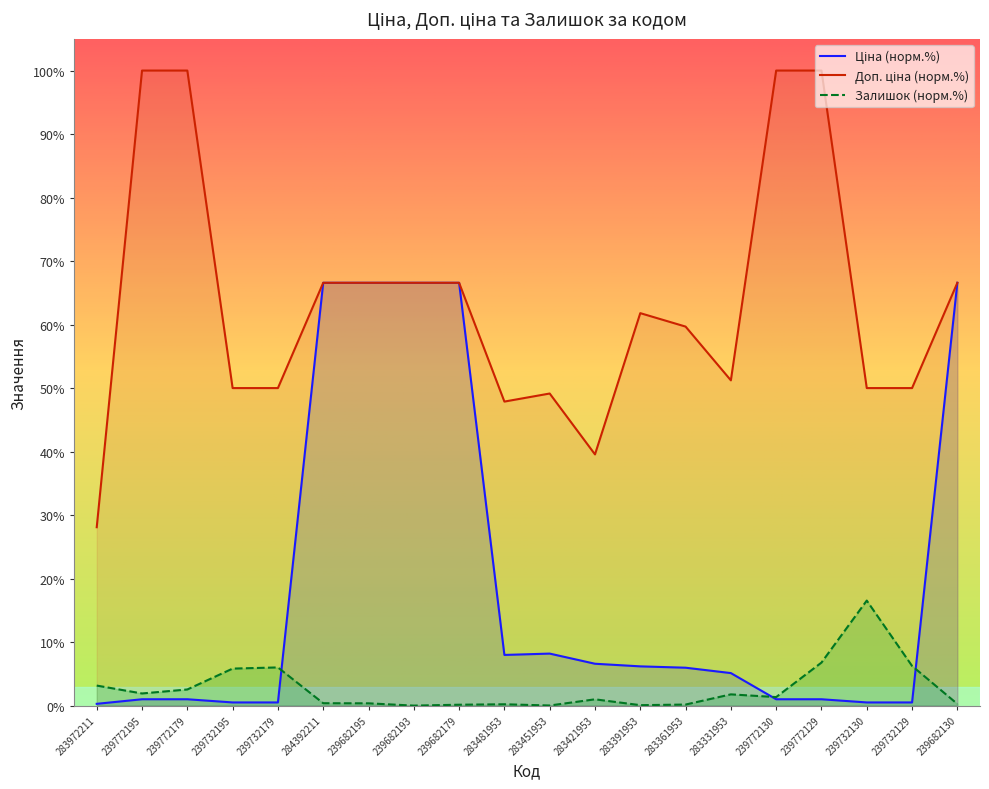

Does the chart have visible grid lines?

No